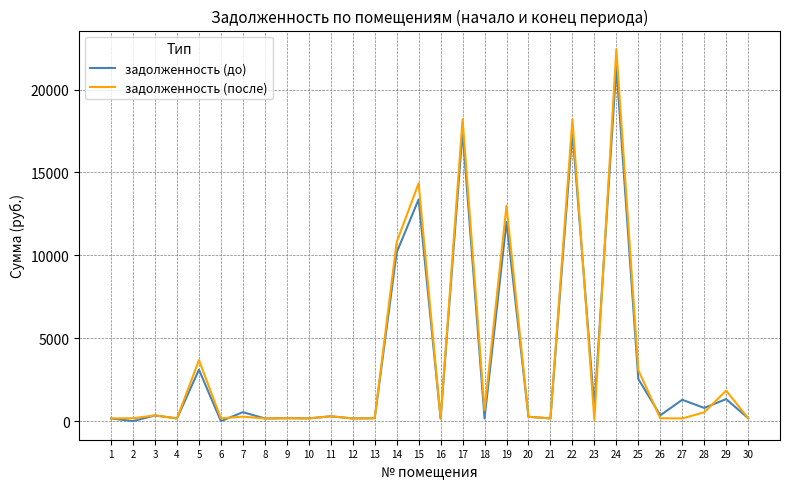

True or false: задолженность (после) and задолженность (до) cross at least once.

True